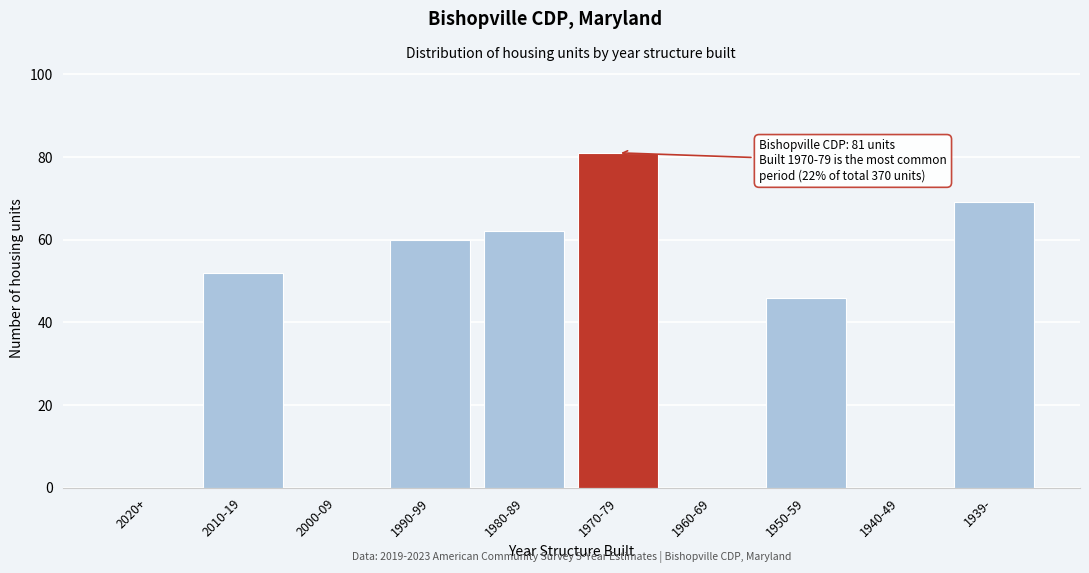

Reading left to right, transcribe all the data shown in this chart.

2020+=0	2010-19=52	2000-09=0	1990-99=60	1980-89=62	1970-79=81	1960-69=0	1950-59=46	1940-49=0	1939-=69